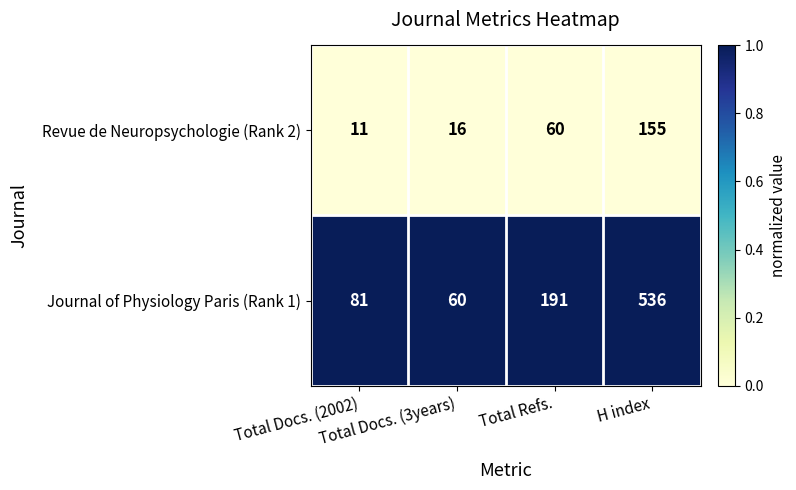

Which series has the largest total across all categories?

Journal of Physiology Paris (Rank 1)